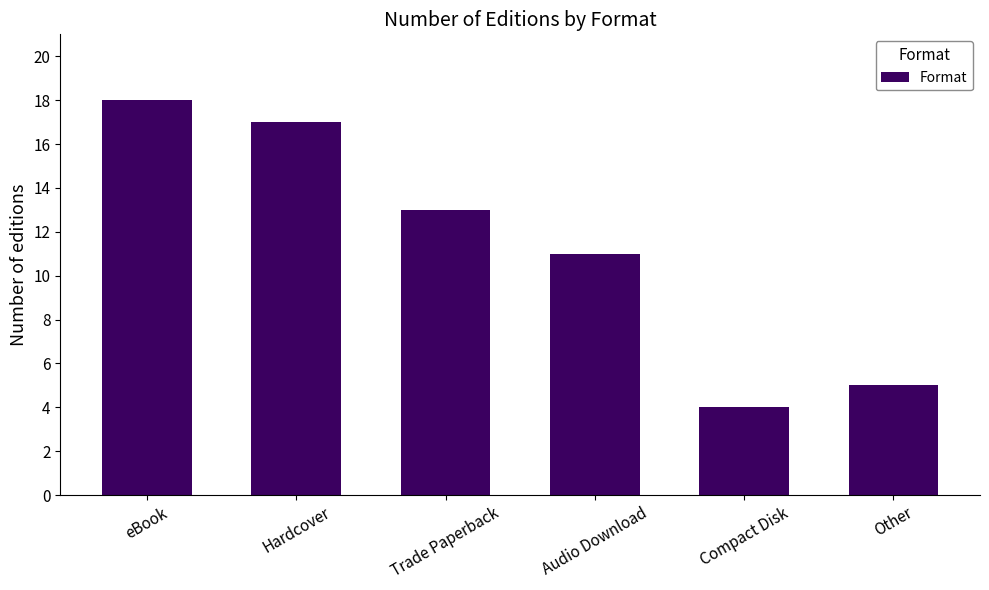

What is the minimum value shown in the chart?

4